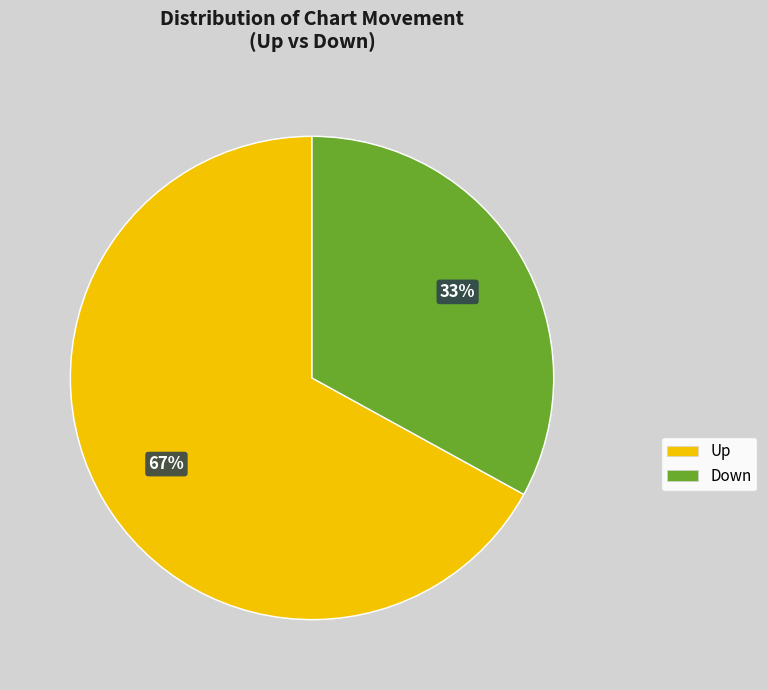

To the nearest percent, what is the average slice percentage?

50%